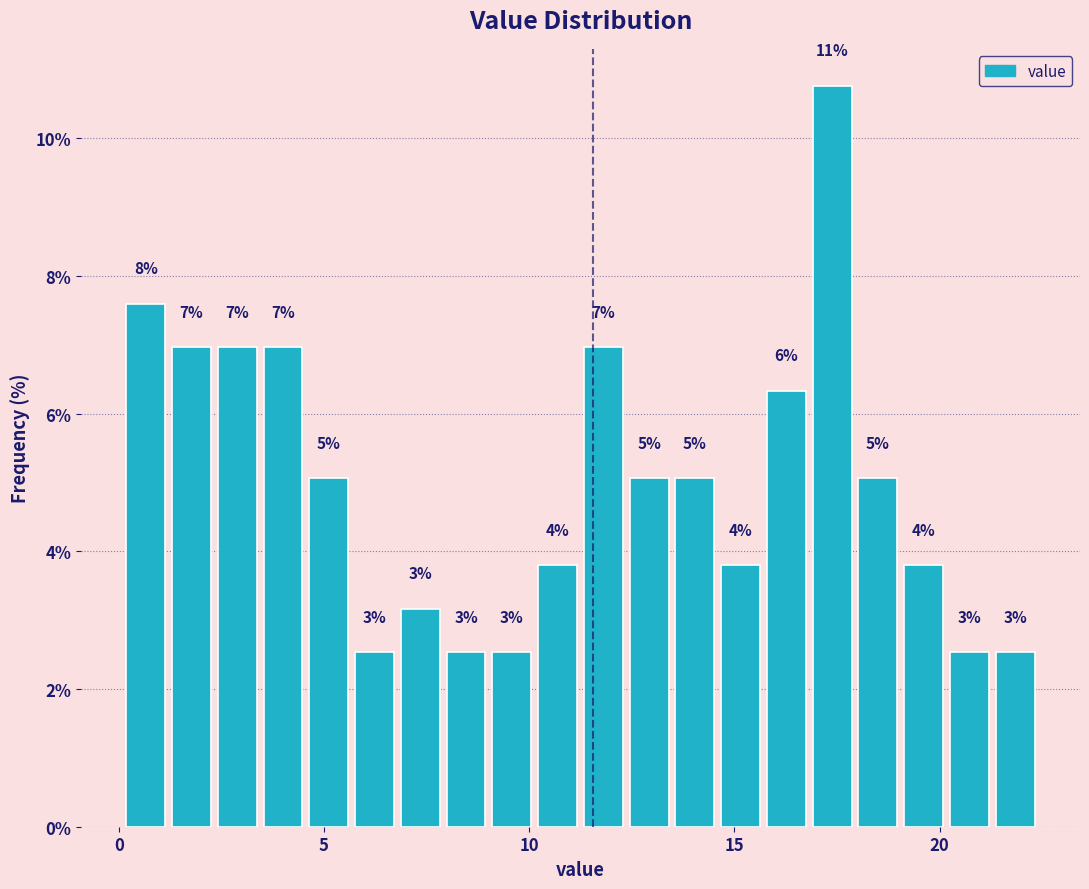

Around what value on the x-axis is the tallest bar? Give the approximate position of its centre, as read against the axis.

17.5